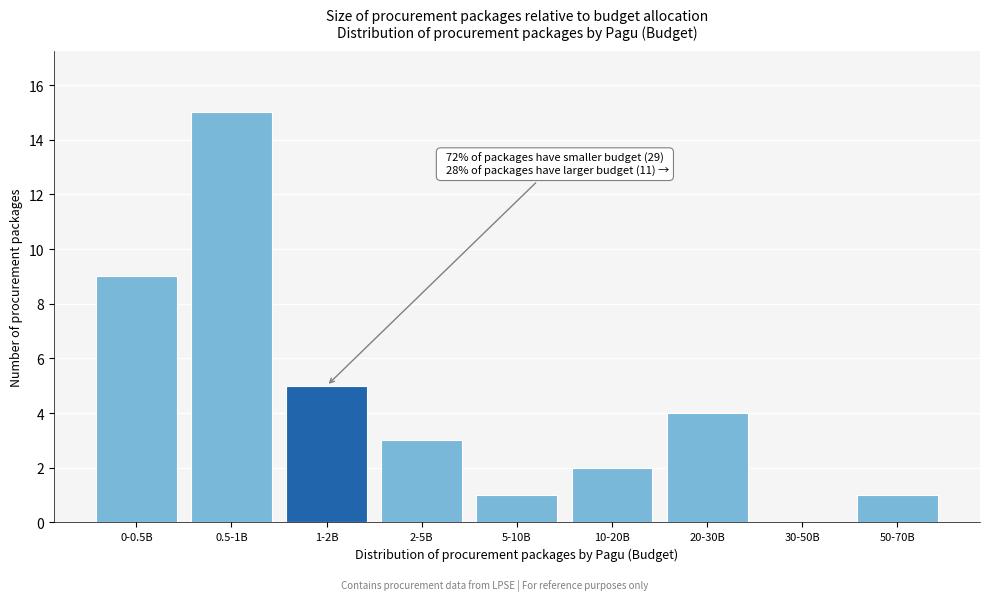

Reading right to left, extract all data points from this chart.

50-70B=1	30-50B=0	20-30B=4	10-20B=2	5-10B=1	2-5B=3	1-2B=5	0.5-1B=15	0-0.5B=9